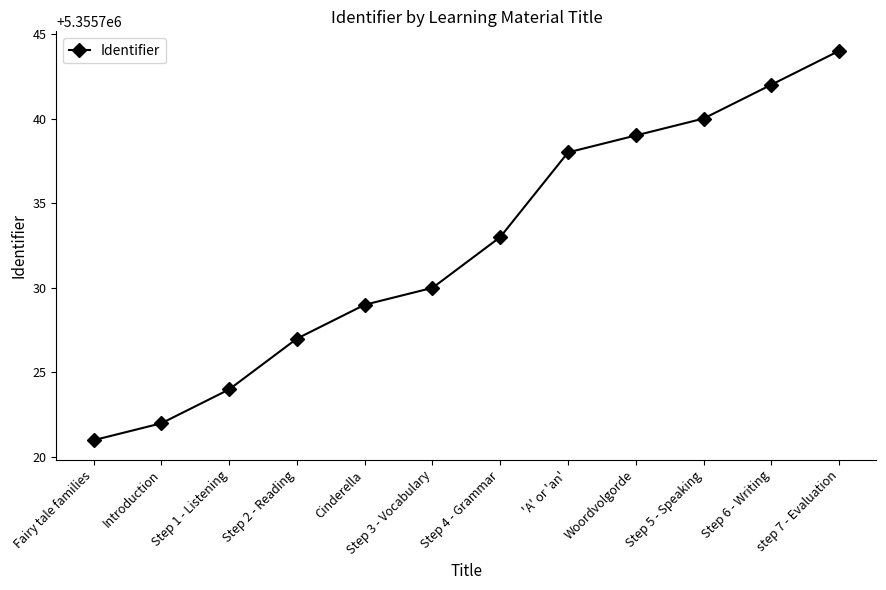

Reading left to right, extract all data points from this chart.

5355721	5355722	5355724	5355727	5355729	5355730	5355733	5355738	5355739	5355740	5355742	5355744